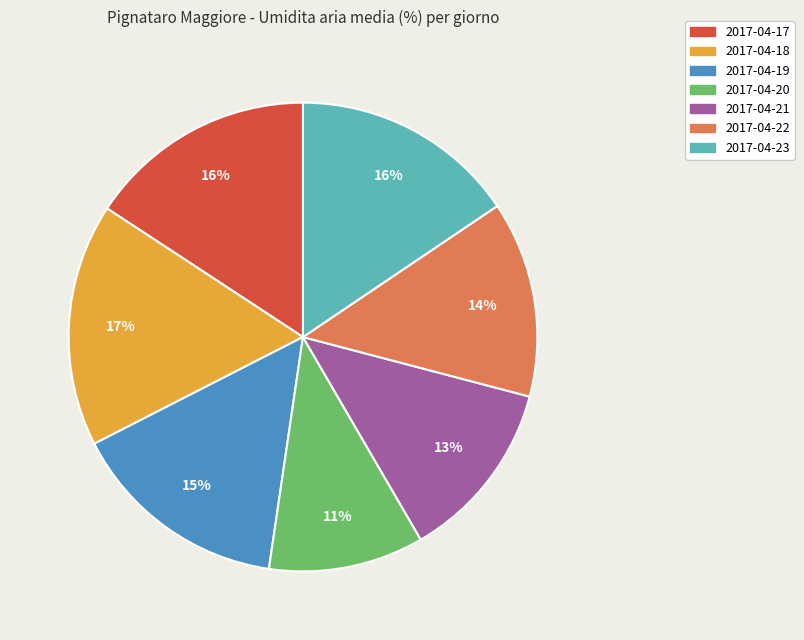

To the nearest percent, what is the difference between the largest and smallest slice percentages?

6%